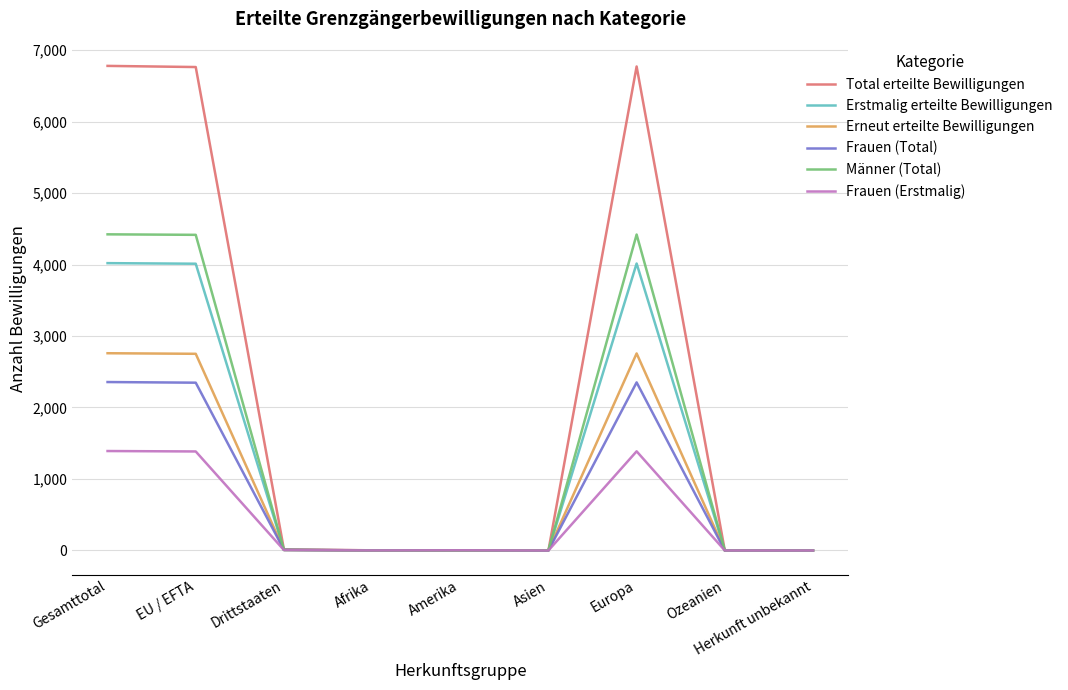

Where does the Männer (Total) series first go above 3?

Gesamttotal